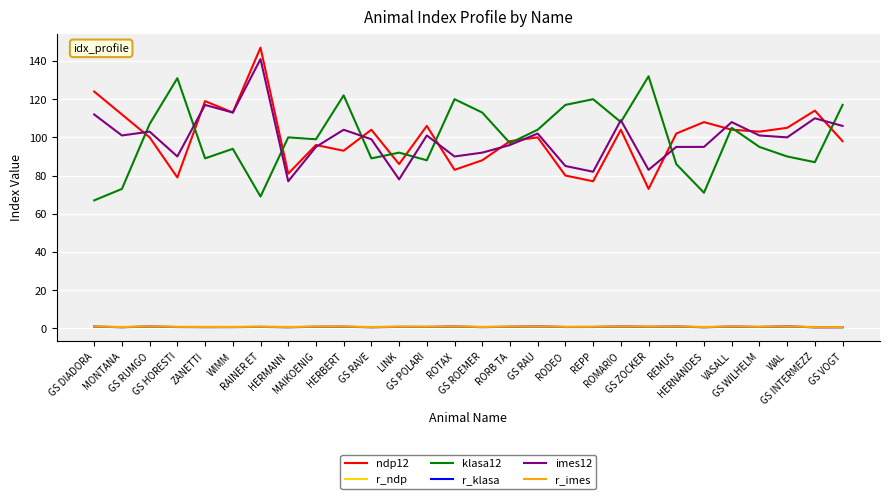

What is the maximum value for klasa12?

132.0